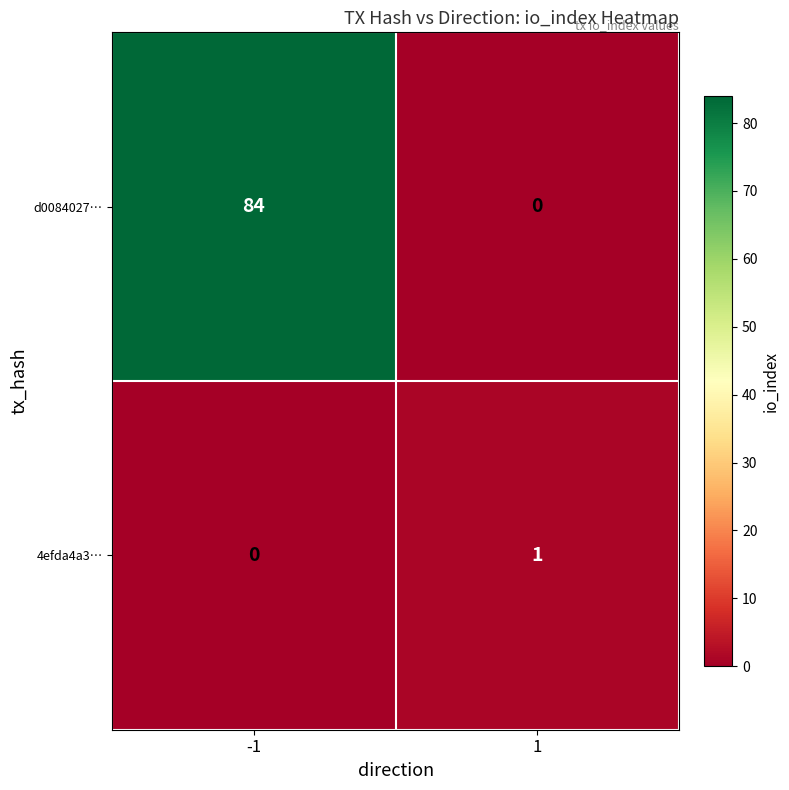

Reading left to right, transcribe all the data shown in this chart.

d0084027…: 84	0
4efda4a3…: 0	1